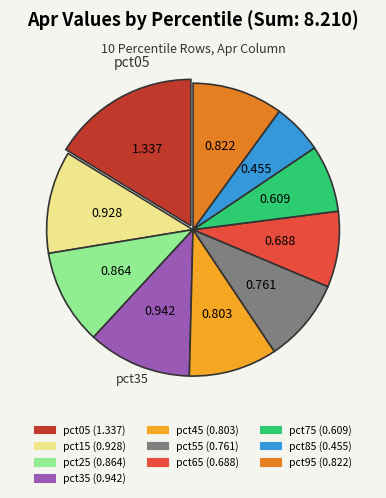

Is pct55 the majority of the pie?

No